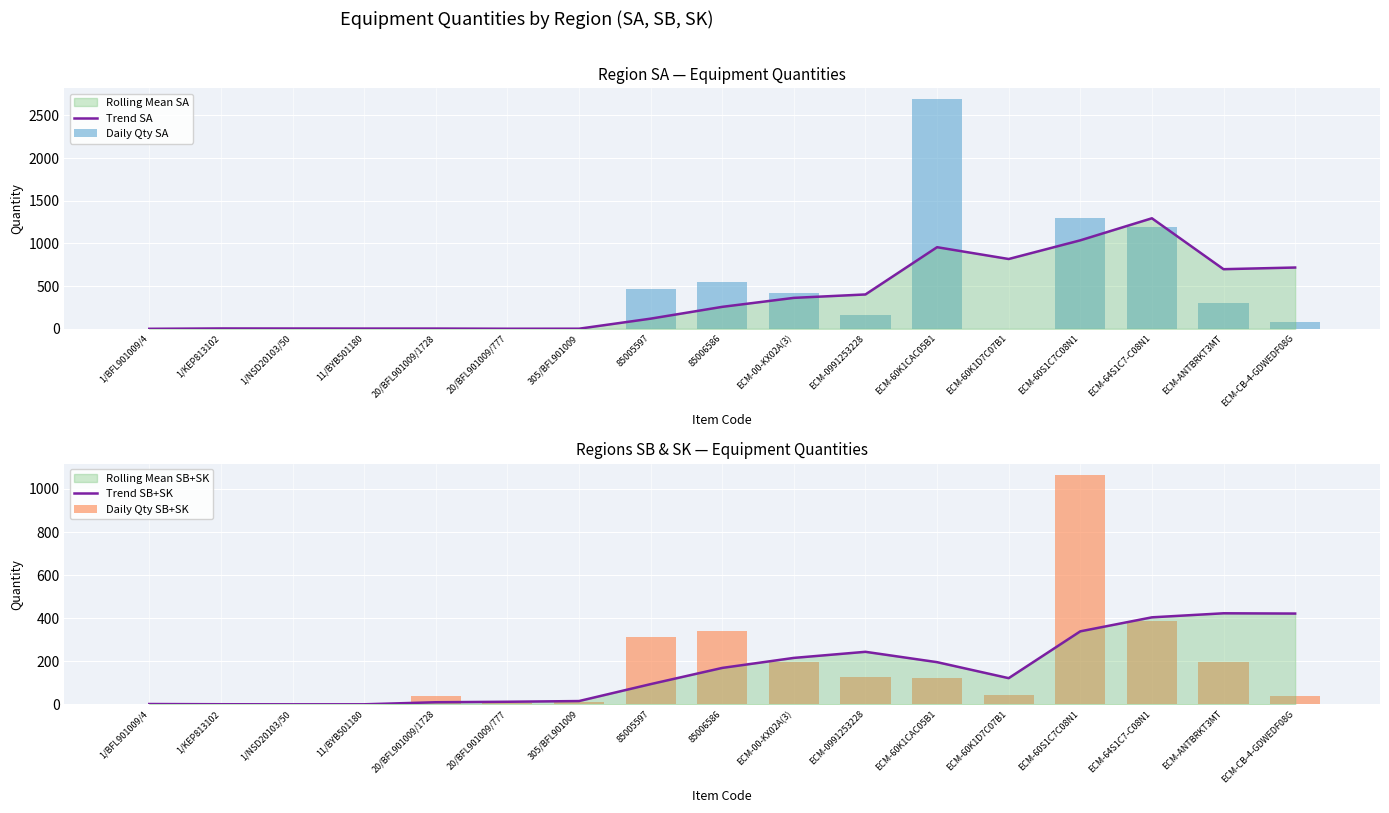

What is the difference between the maximum and minimum values in the Trend SB+SK series?

422.3